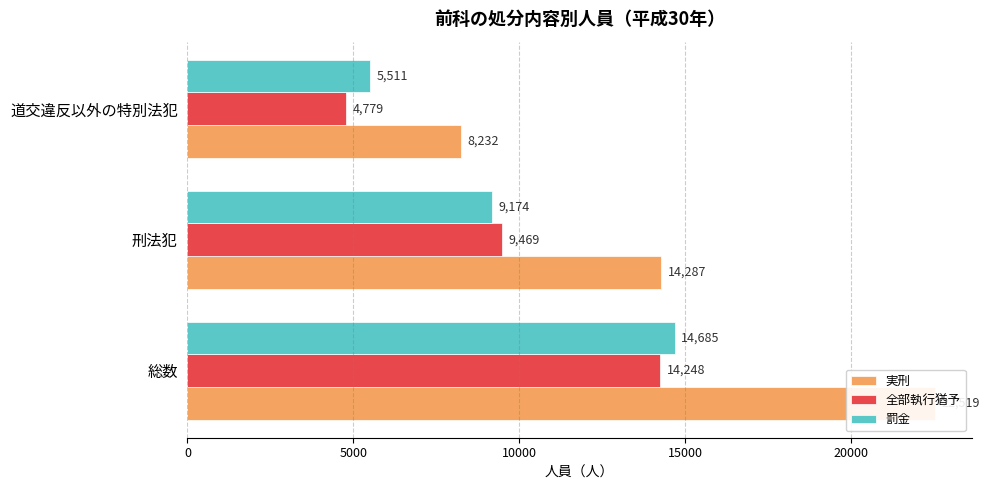

How many distinct data groups are displayed?

3